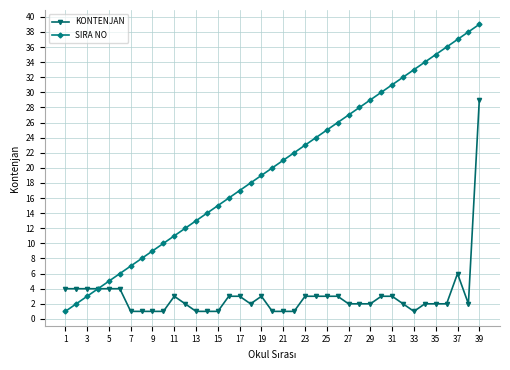

What is the difference between the maximum and minimum values in the SIRA NO series?

38